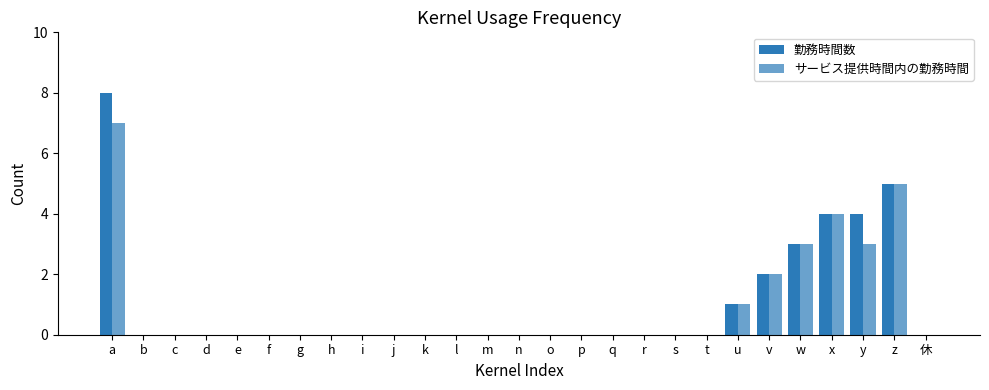

What position from the right is y?

3